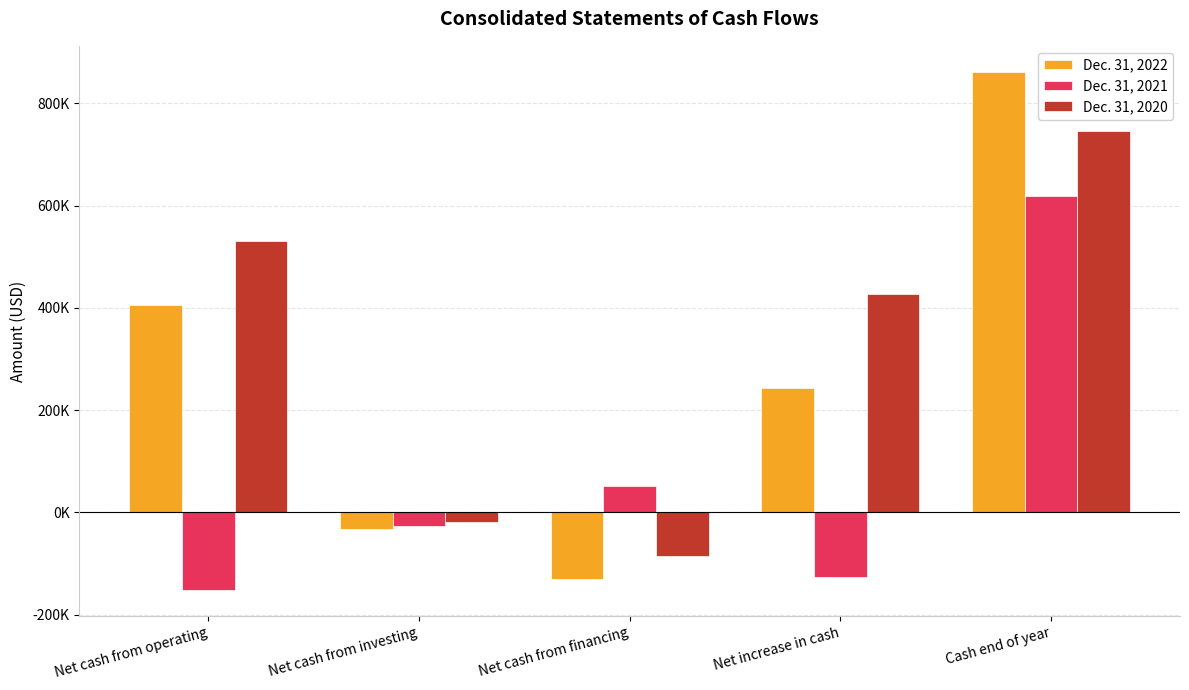

What are all the series names shown in the legend?

Dec. 31, 2022, Dec. 31, 2021, Dec. 31, 2020